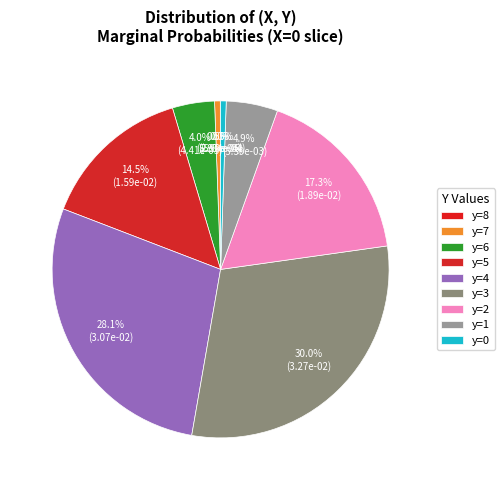

To the nearest percent, what is the difference between the y=8 and y=3 slice percentages?

30%